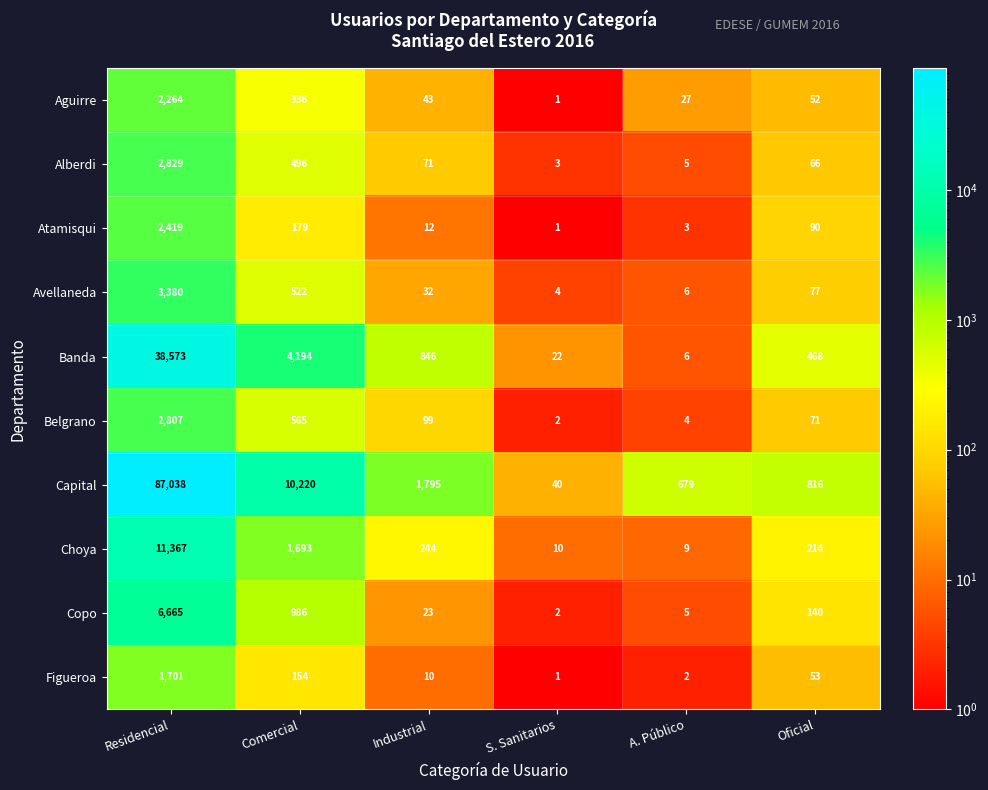

The value of Avellaneda at Industrial is 45. True or false?

False